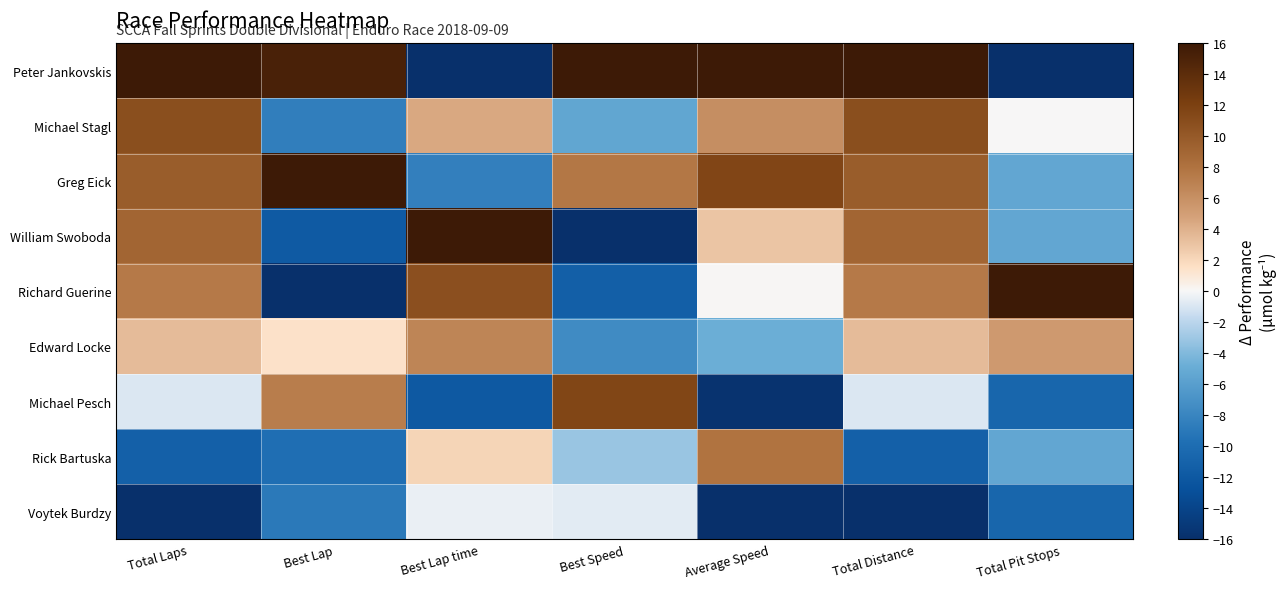

Rank the series at Best Lap time from lowest to highest value.

Peter Jankovskis, Michael Pesch, Greg Eick, Voytek Burdzy, Rick Bartuska, Michael Stagl, Edward Locke, Richard Guerine, William Swoboda